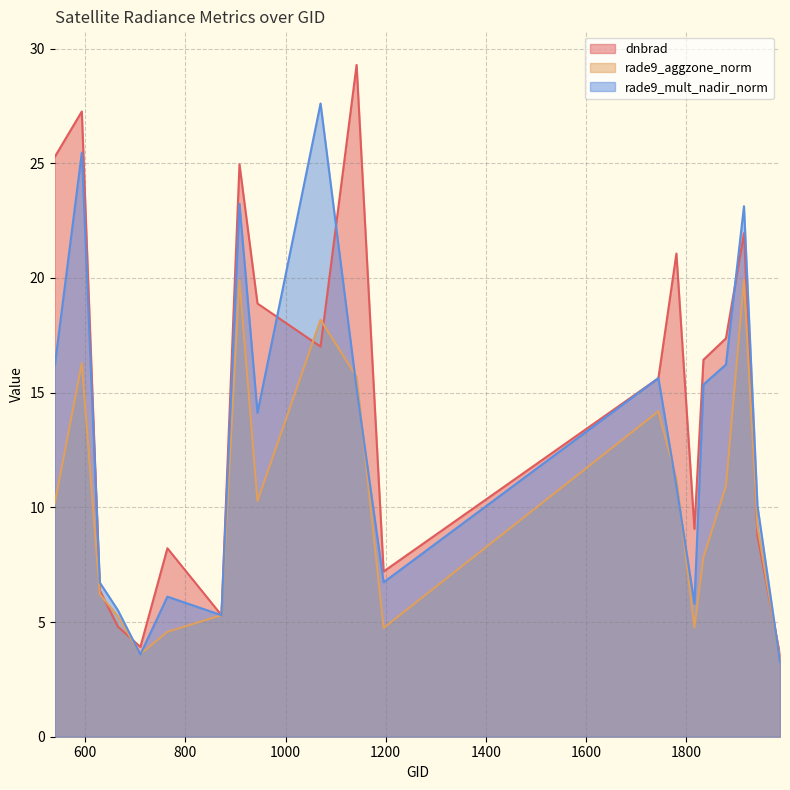

At how many categories does at least one series exceed 17?

9